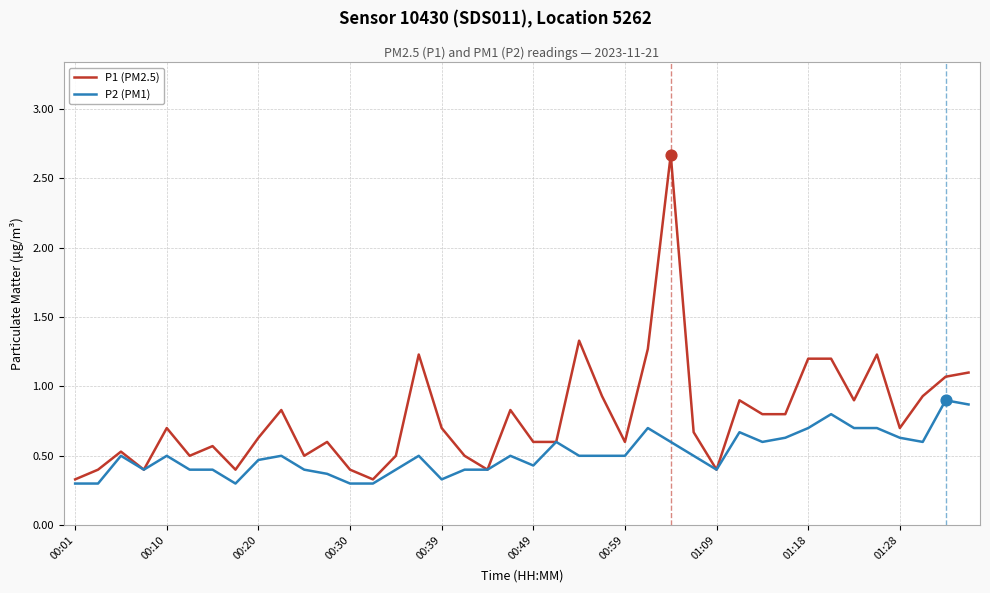

Which series has the largest range (max minus min)?

P1 (PM2.5)